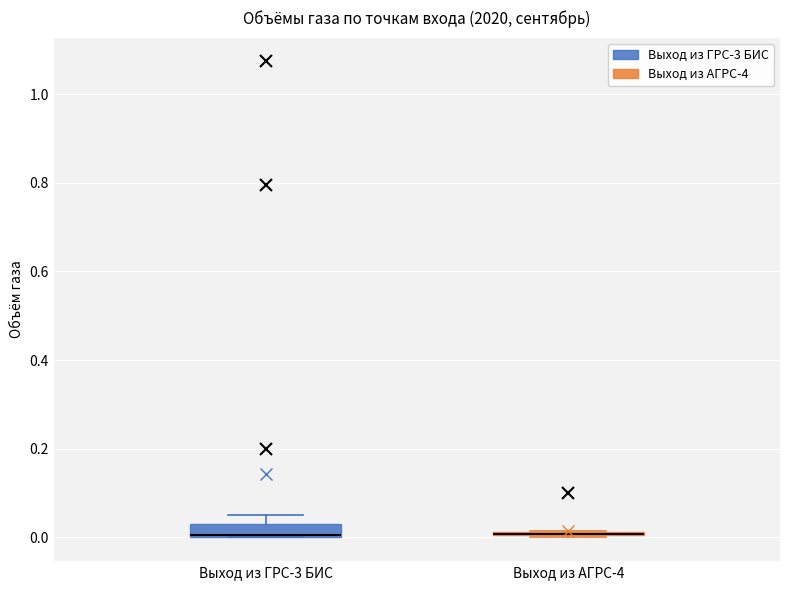

Comparing the boxes themselves (not the whiskers), which one is the tallest?

Выход из ГРС-3 БИС